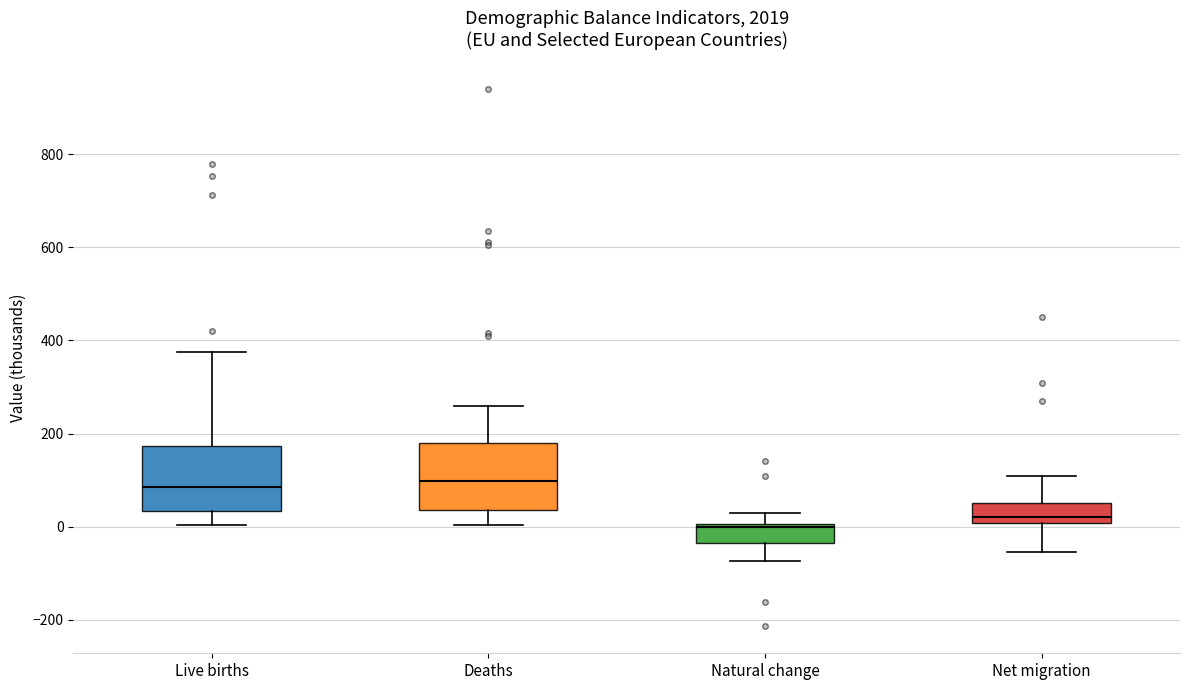

Where does the upper whisker of the box for Natural change end on the y-axis? The values are not printed on the chart, so give them approximately, as read against the axis.

20